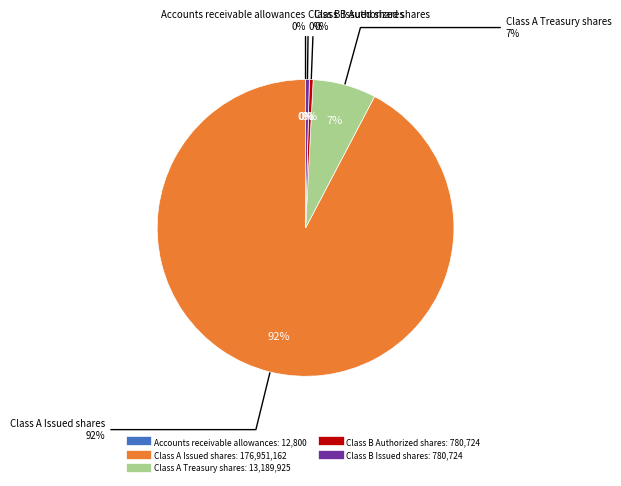

Is there any slice that represents more than half of the pie?

Yes